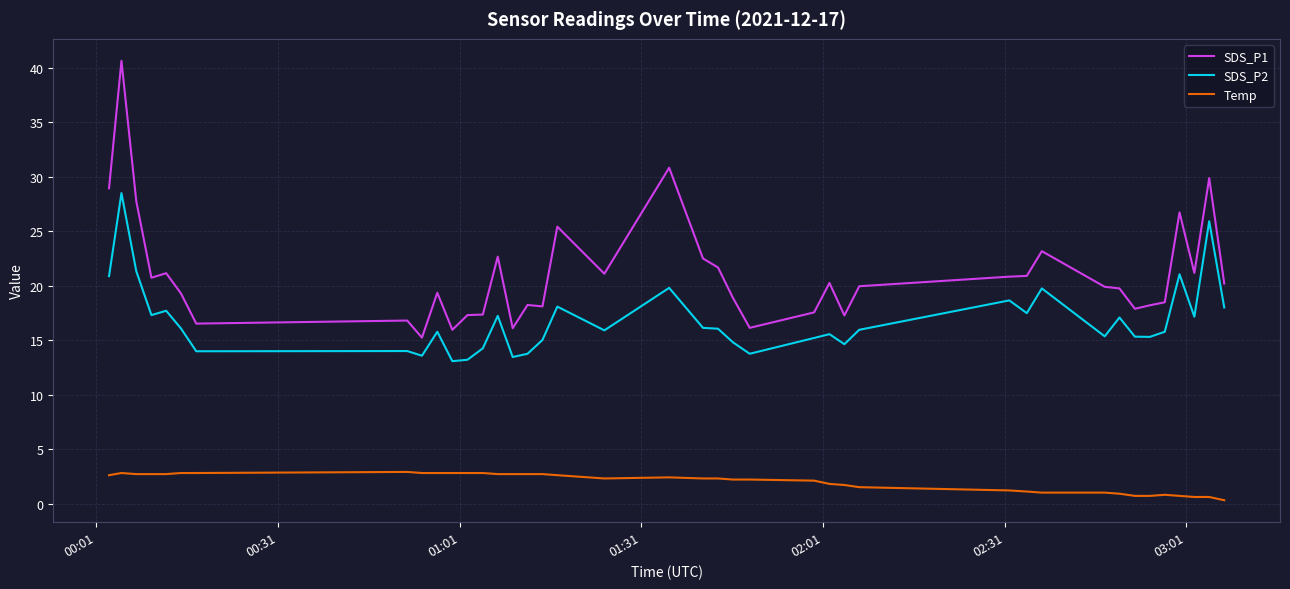

What is the difference between the maximum and minimum values in the Temp series?

2.6